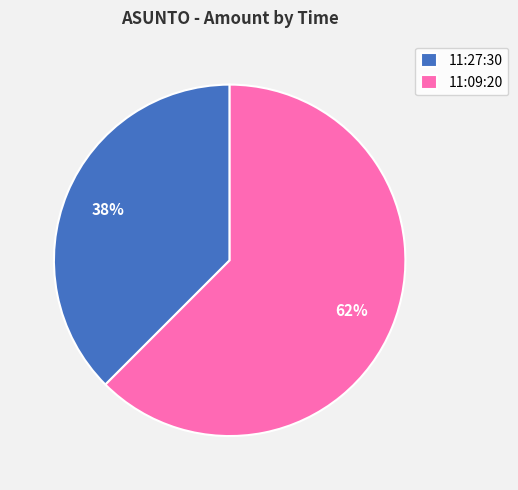

Between 11:27:30 and 11:09:20, which is larger?

11:09:20